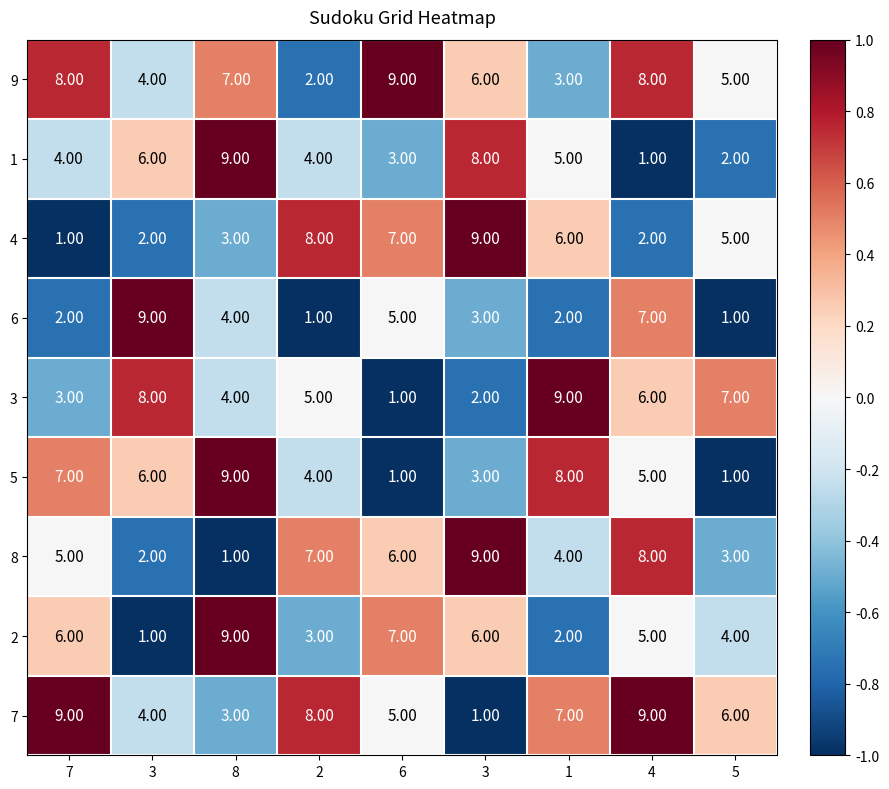

Count the number of categories in the chart.

9